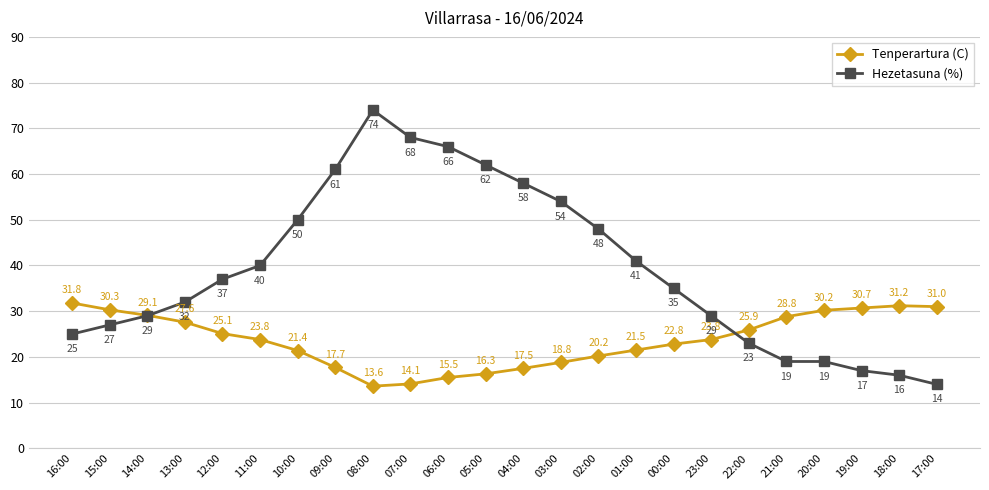

Is this an area chart (filled region under the line)?

No